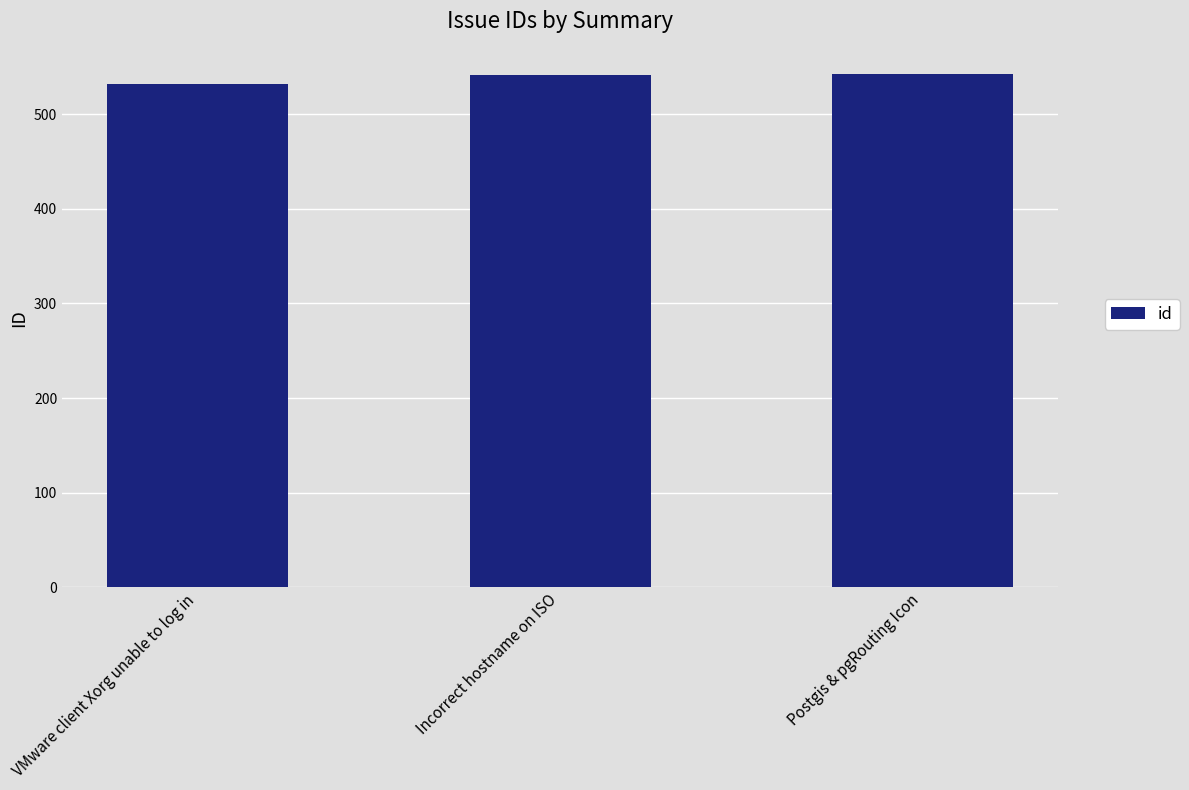

What is the sum of all values?

1615